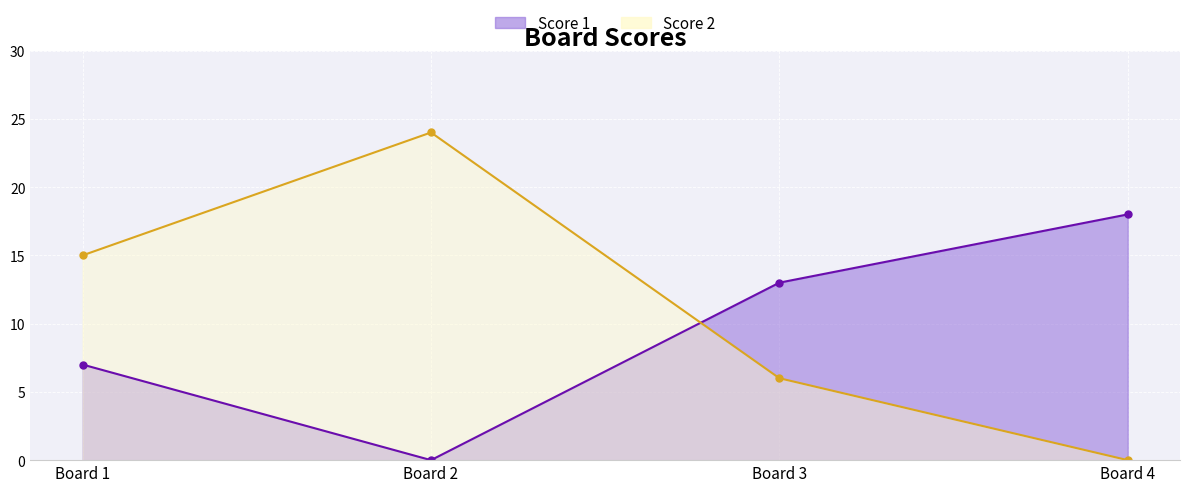

What is the sum of the Score 2 values at Board 2 and Board 1?

39